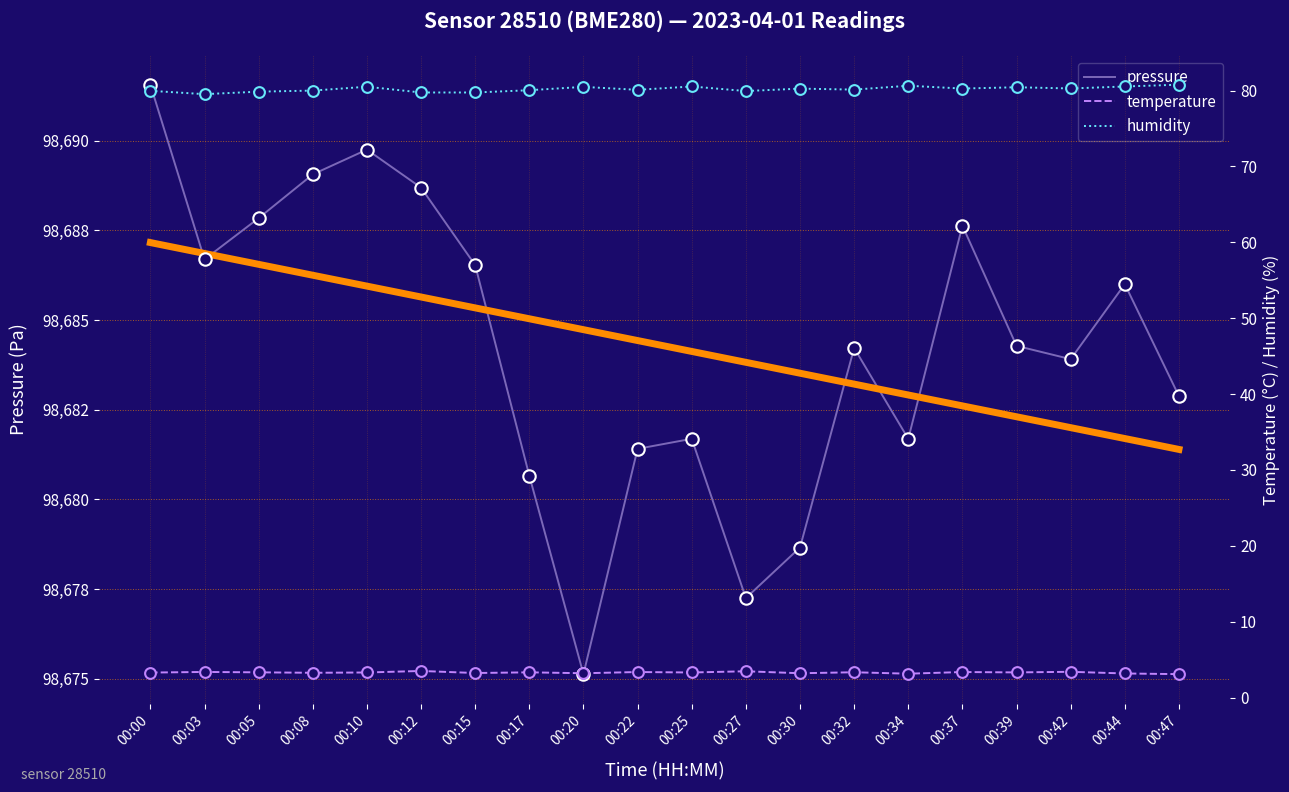

Which series has the largest total across all categories?

pressure